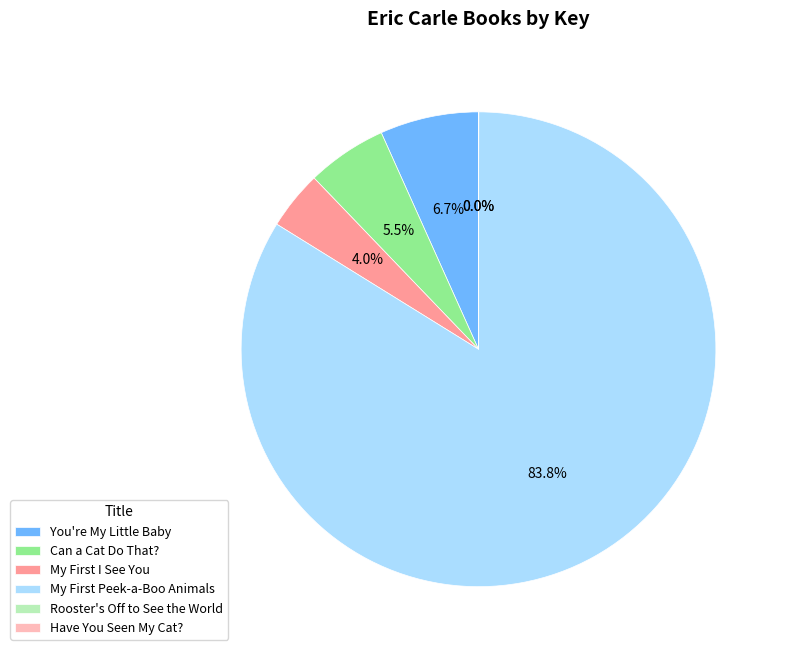

Combined, do Can a Cat Do That? and You're My Little Baby account for over 50%?

No